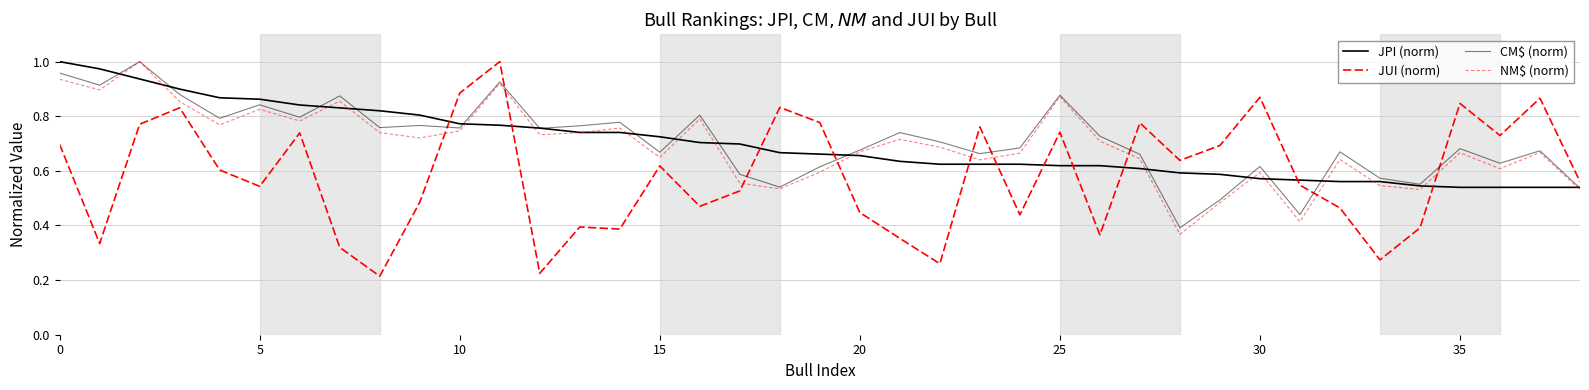

In NM\$ (norm), how many points are higher than both neighbors (excluding endpoints)?

12